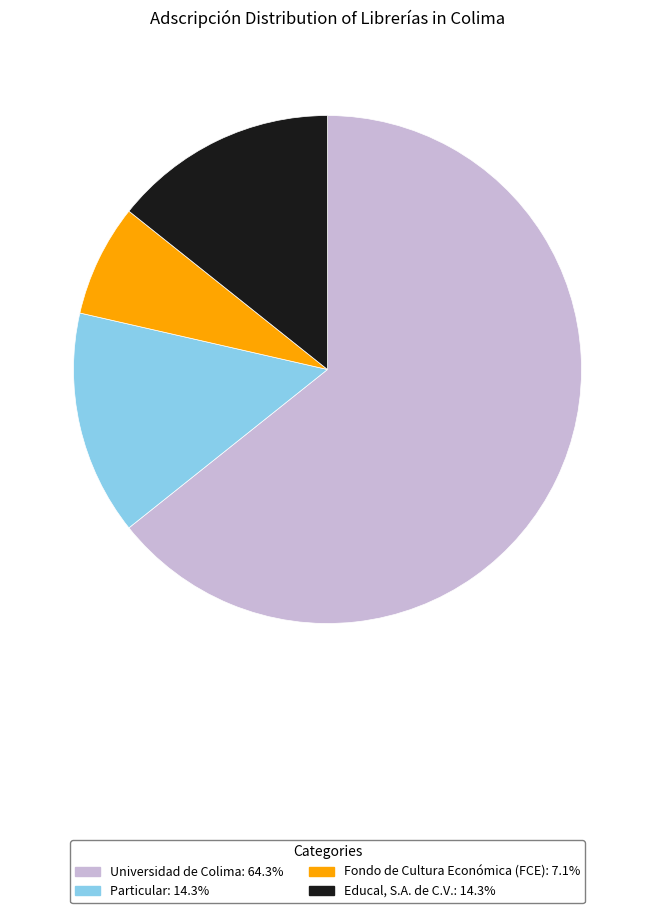

Does Particular account for over 50% of the chart?

No